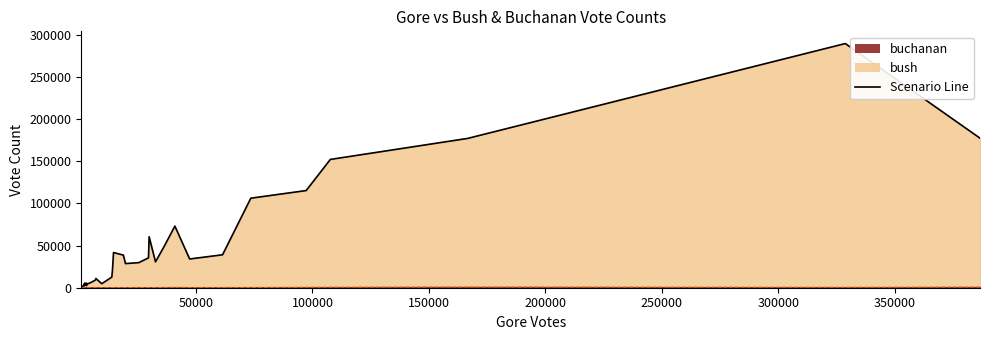

Where is buchanan nearest to the value 422?

16